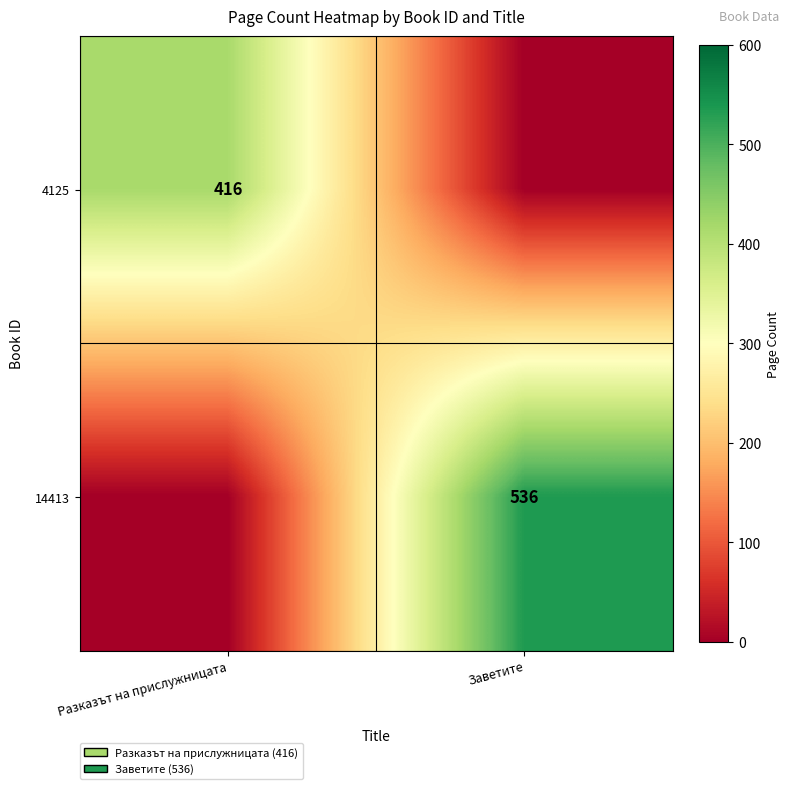

True or false: 4125 has a value of 416 at Разказът на прислужницата.

True